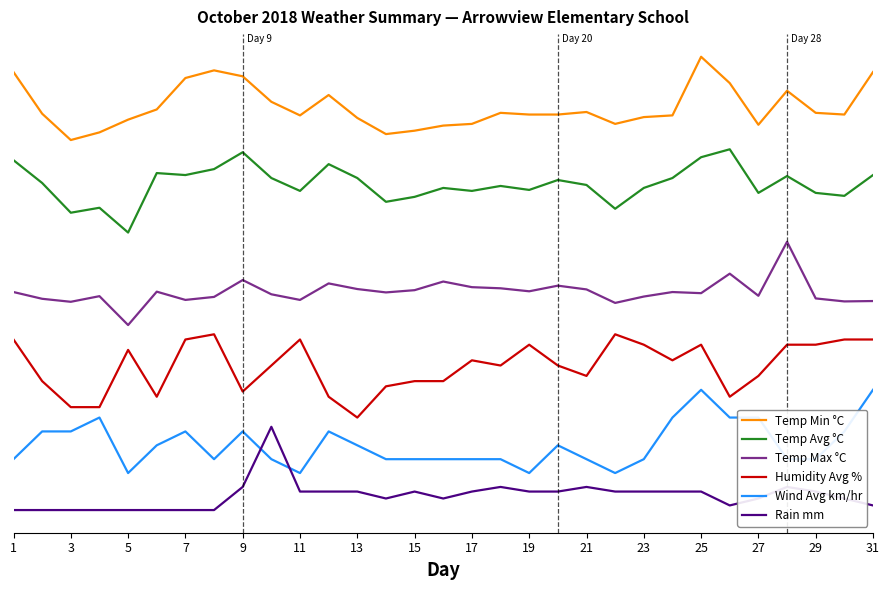

What are all the series names shown in the legend?

Temp Min °C, Temp Avg °C, Temp Max °C, Humidity Avg %, Wind Avg km/hr, Rain mm